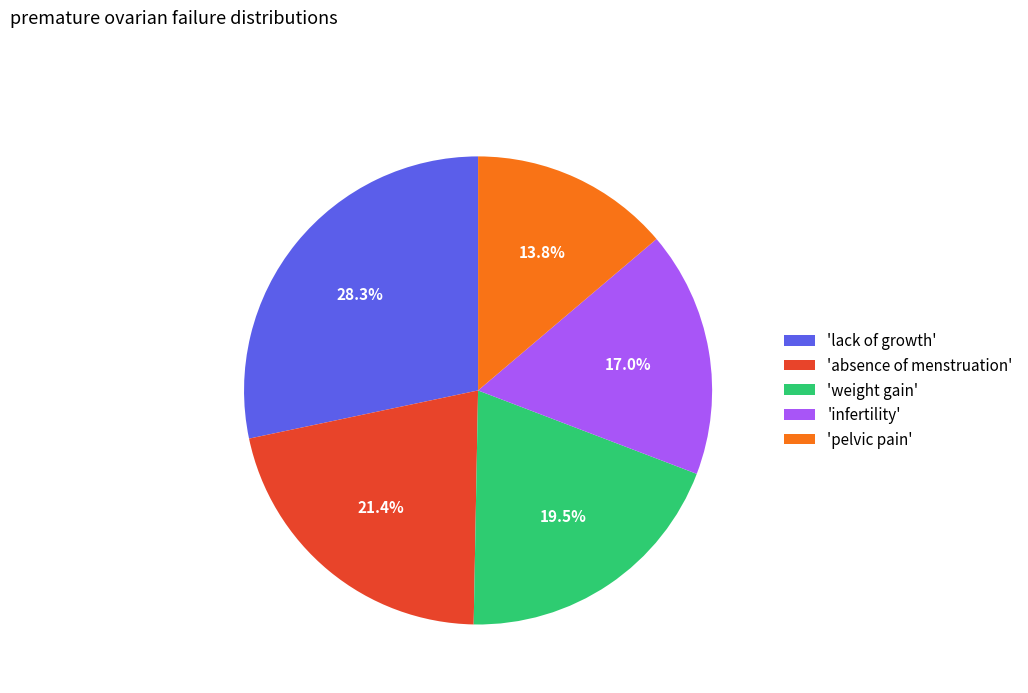

Is there a majority slice in this chart?

No